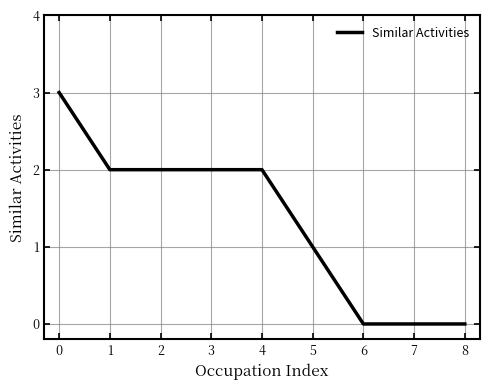

Reading left to right, list all the values displayed in this chart.

0=3	1=2	2=2	3=2	4=2	5=1	6=0	7=0	8=0